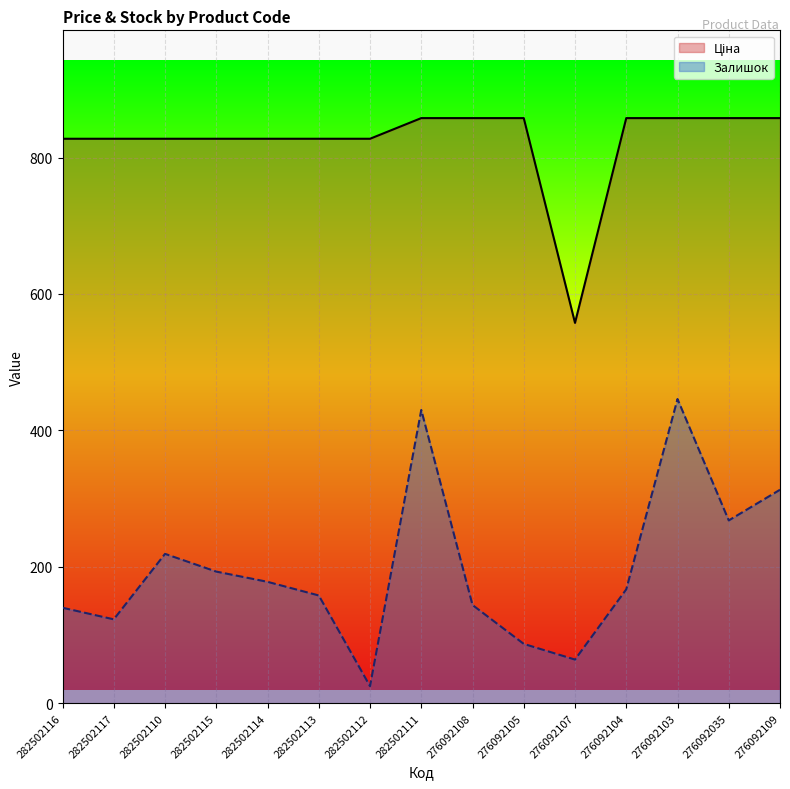

Count the number of data series in this chart.

2